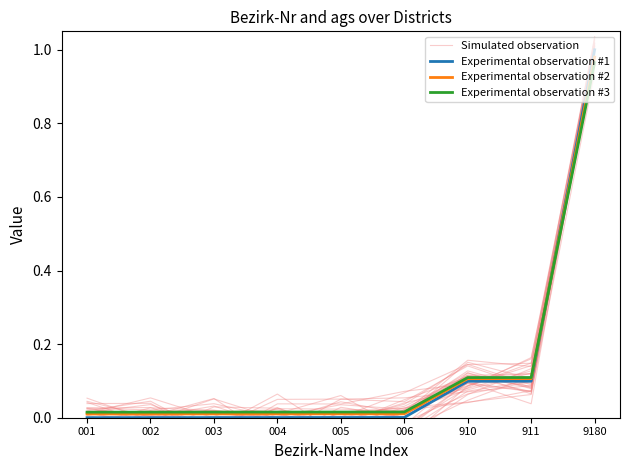

In Simulated observation, how many points are higher than both neighbors (excluding endpoints)?

2